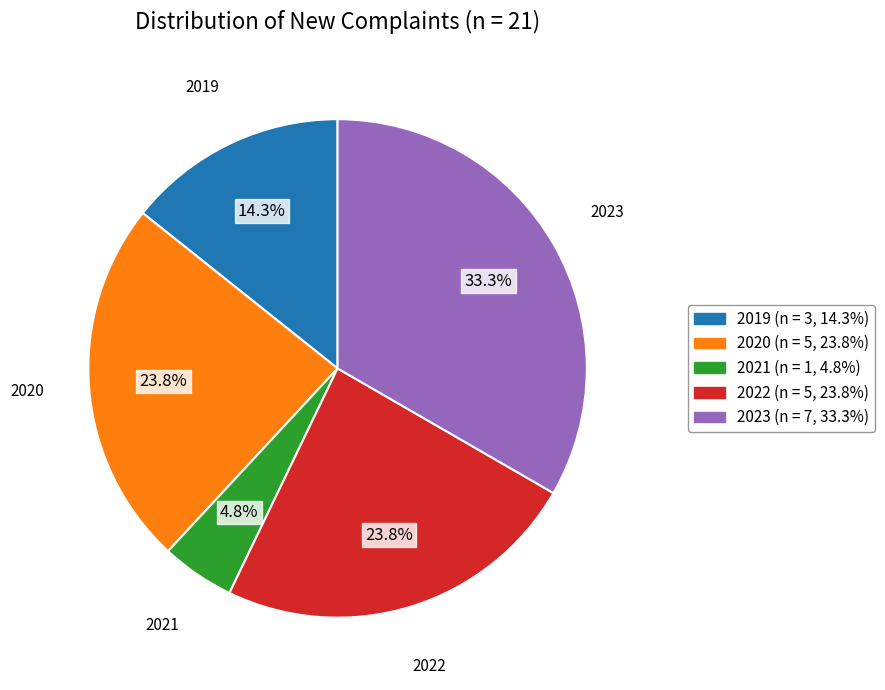

To the nearest percent, what is the combined percentage of 2022 and 2023?

57%